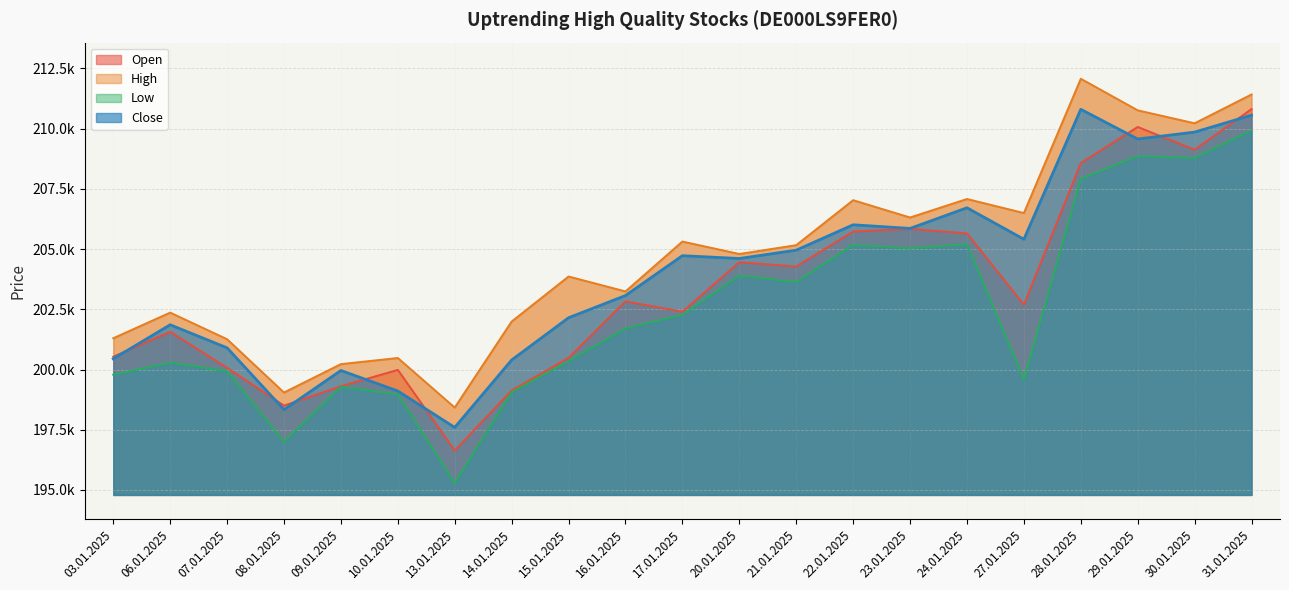

The value of Low at 17.01.2025 is 351164. True or false?

False